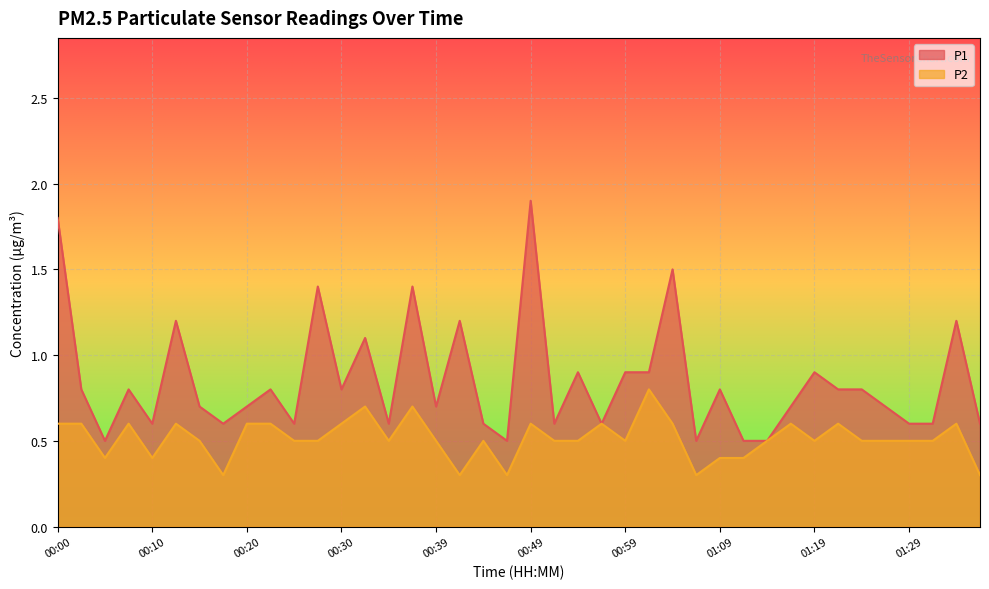

How many interior local valleys does the P2 series have?

9